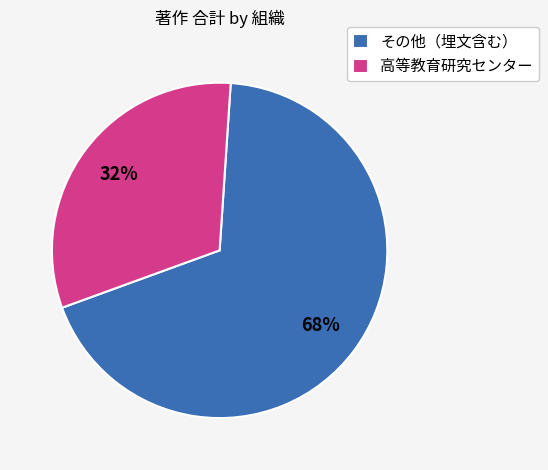

Is it true that 高等教育研究センター is 14% of the pie?

False